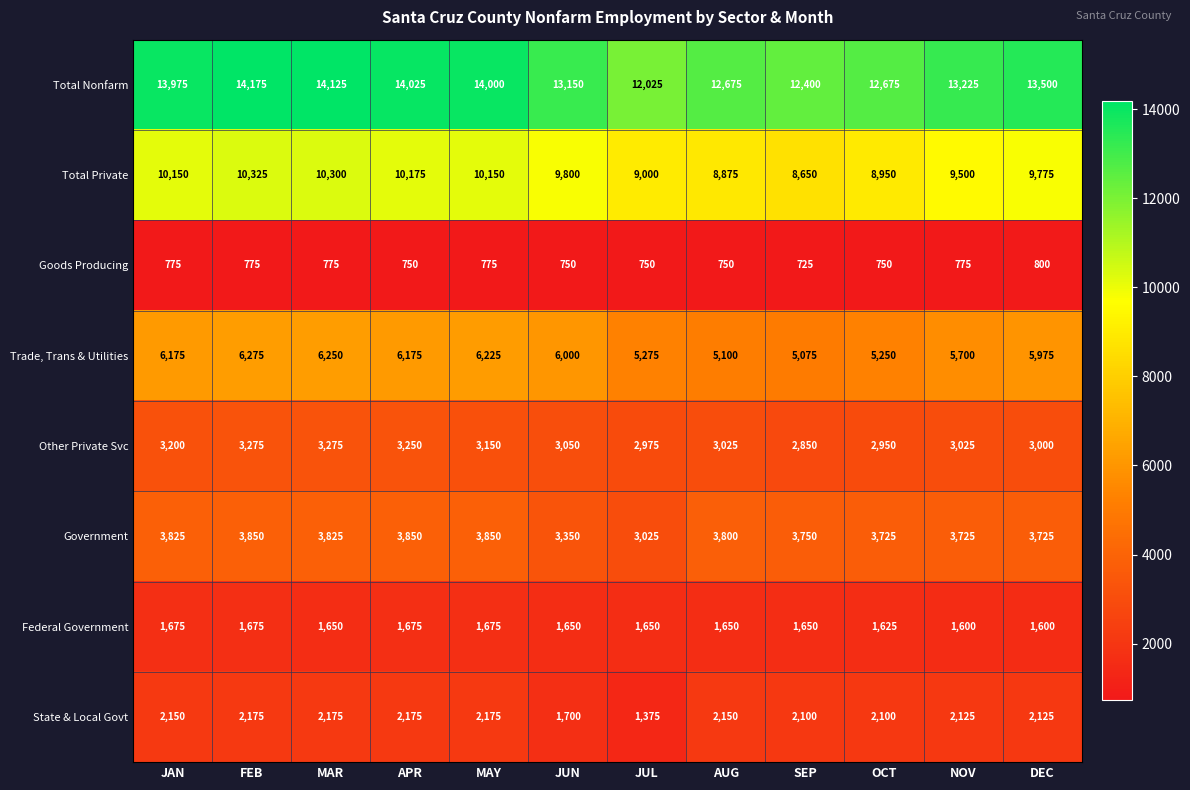

What is the difference between the Total Private values at SEP and AUG?

225